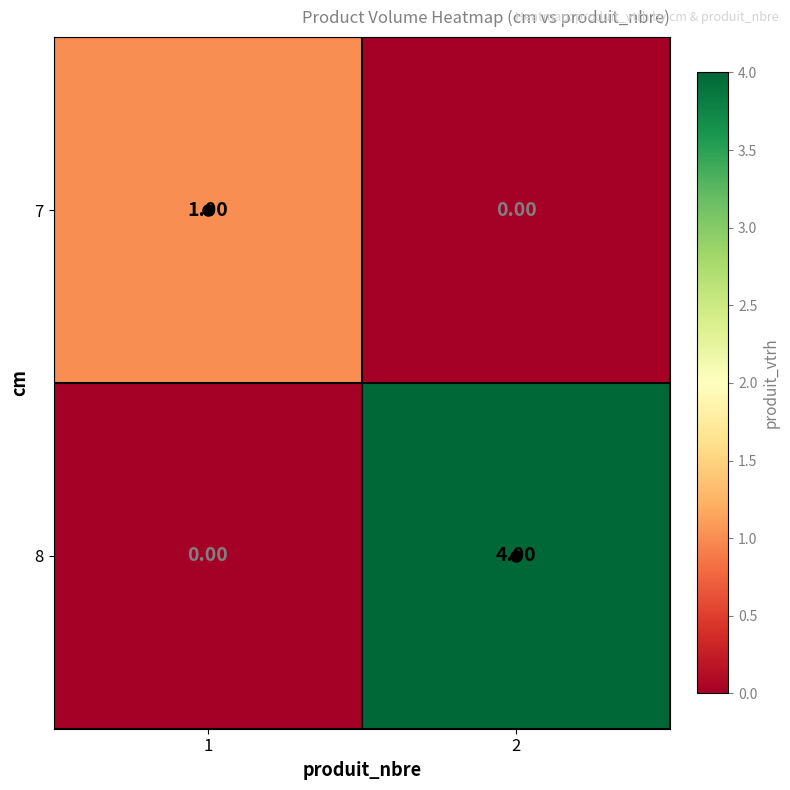

Is the value of 7 at 1 greater than the value of 8 at 1?

Yes